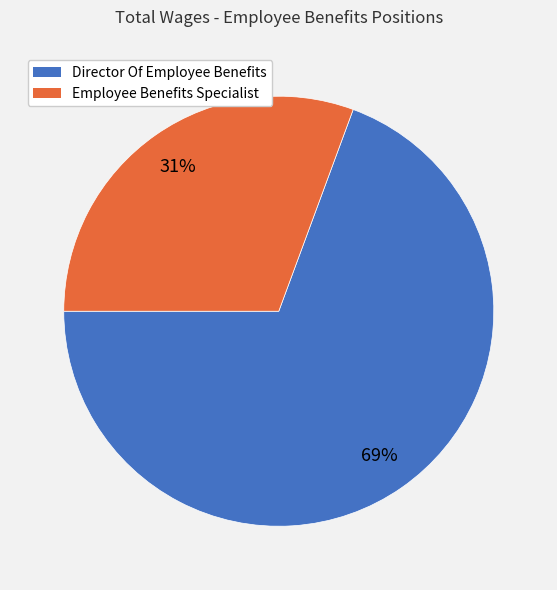

What percentage is the Director Of Employee Benefits slice, to the nearest percent?

69%